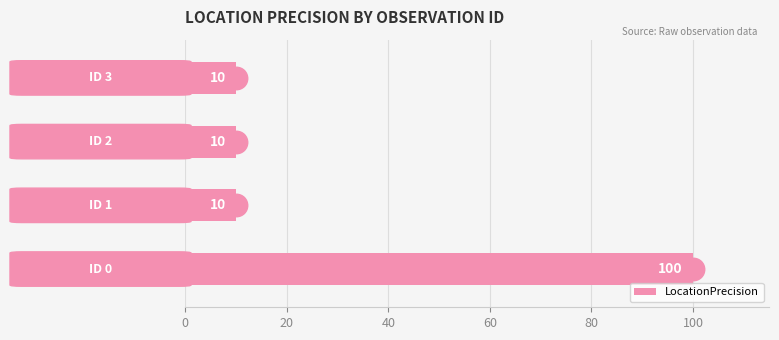

What is the maximum value shown in the chart?

100